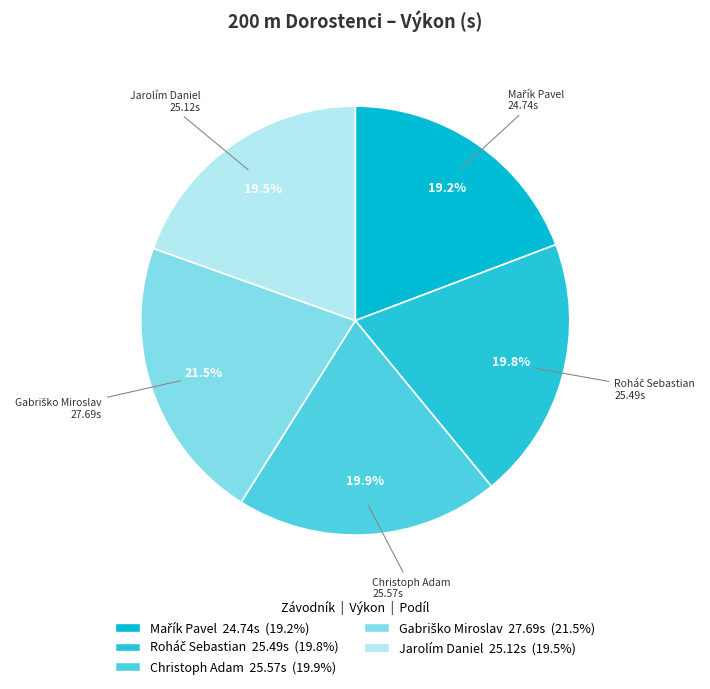

Is it true that Christoph Adam is 20% of the pie?

True